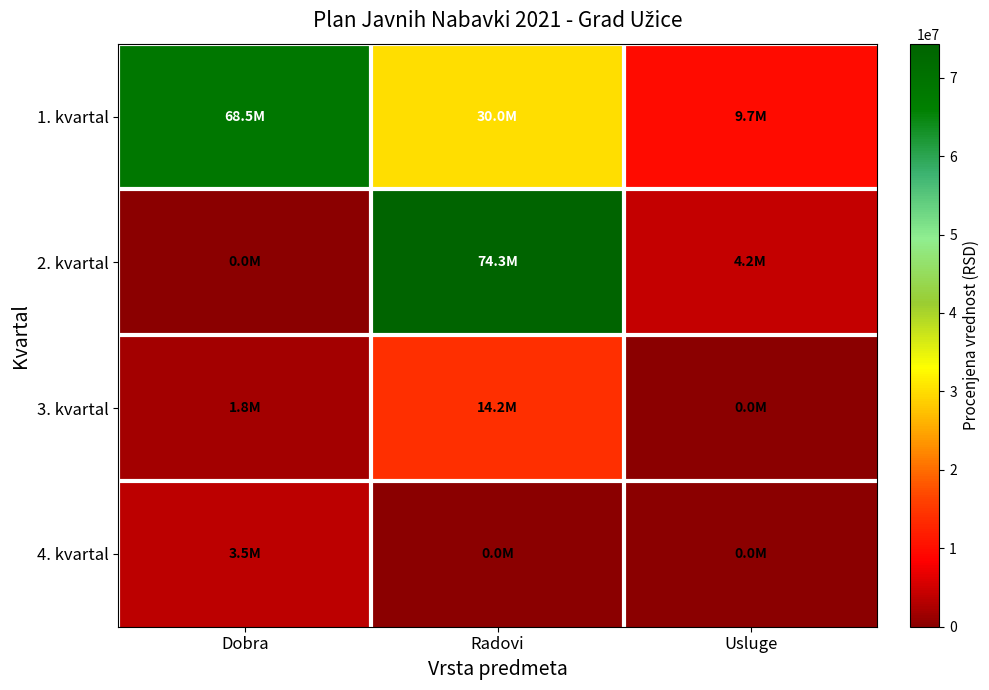

Reading left to right, list all the values displayed in this chart.

1. kvartal: Dobra=68500001	Radovi=30000001	Usluge=9700000
2. kvartal: Dobra=0	Radovi=74333333	Usluge=4166667
3. kvartal: Dobra=1833333	Radovi=14166666	Usluge=0
4. kvartal: Dobra=3500000	Radovi=0	Usluge=0